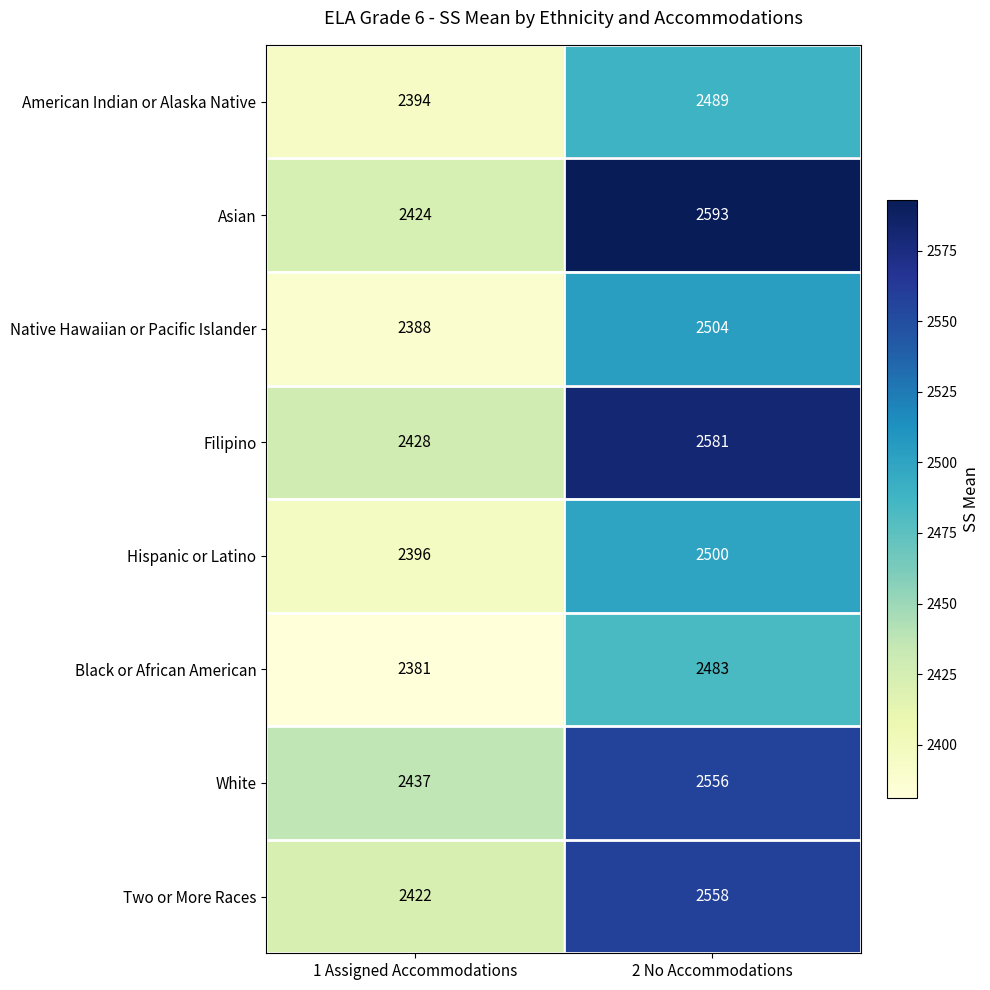

What is the difference between the Black or African American values at 2 No Accommodations and 1 Assigned Accommodations?

102